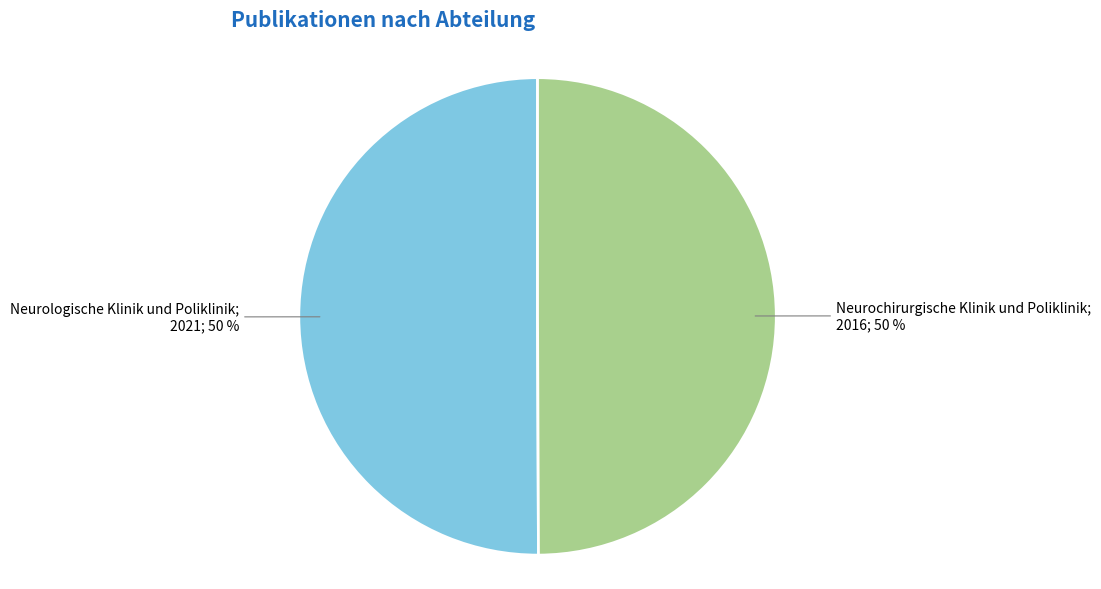

To the nearest percent, what is the average slice percentage?

50%